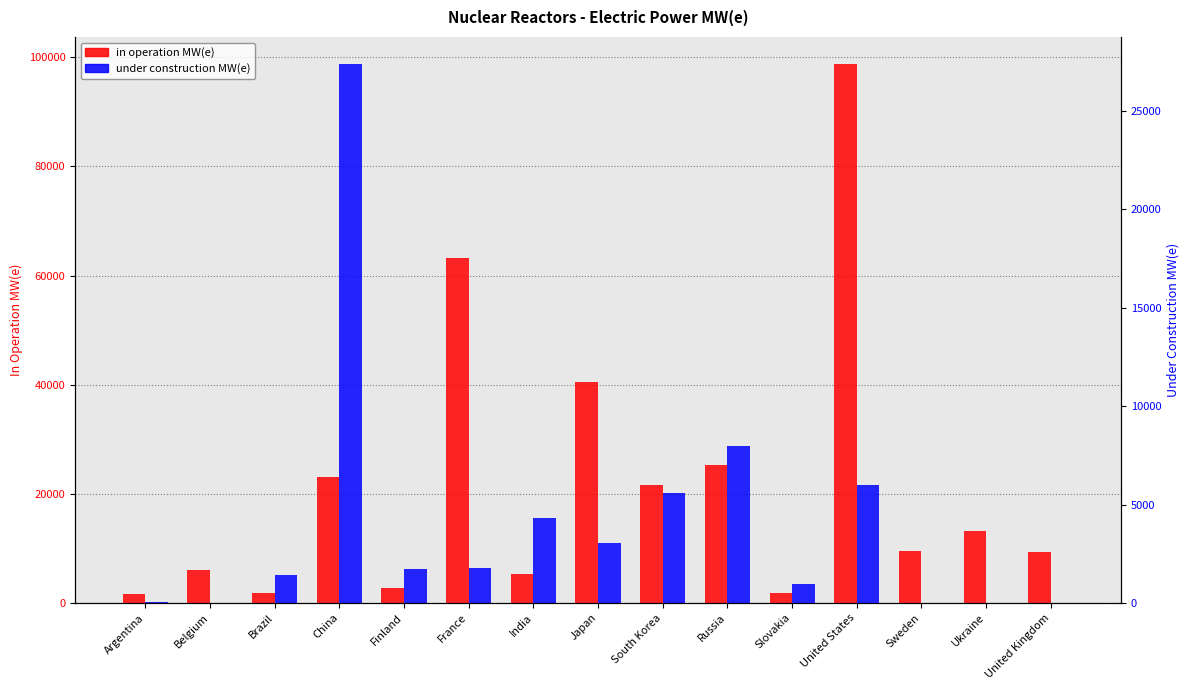

How many bars are there in each group?

2